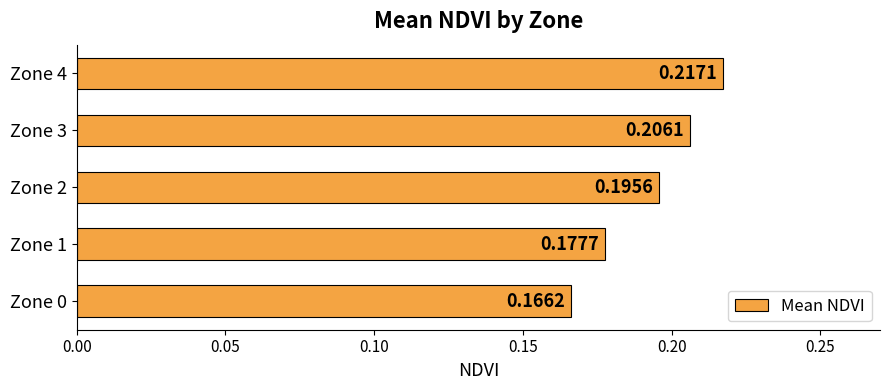

Rank the categories by value from highest to lowest.

Zone 4, Zone 3, Zone 2, Zone 1, Zone 0